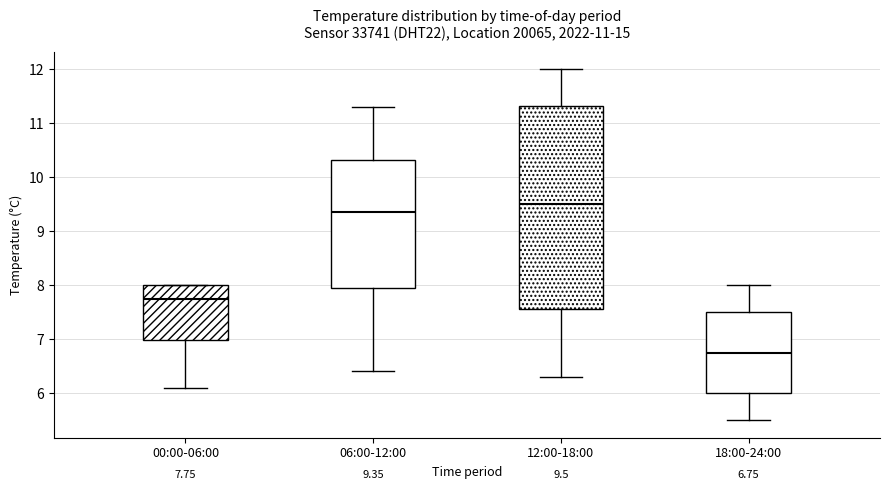

Which box's median line is the lowest?

18:00-24:00